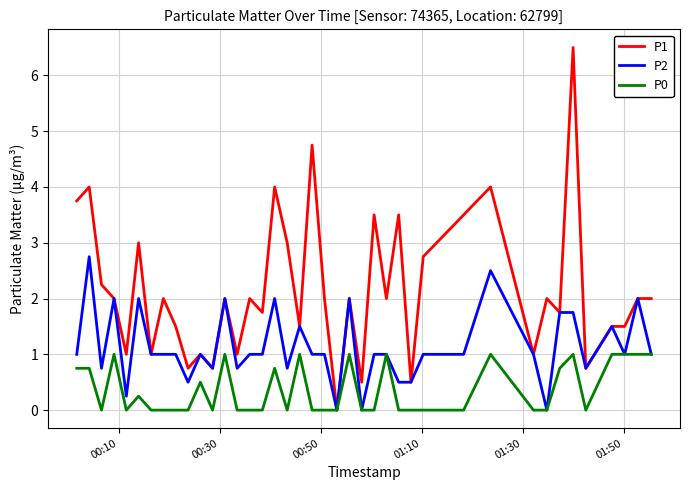

Does the chart display data point markers on the line(s)?

No